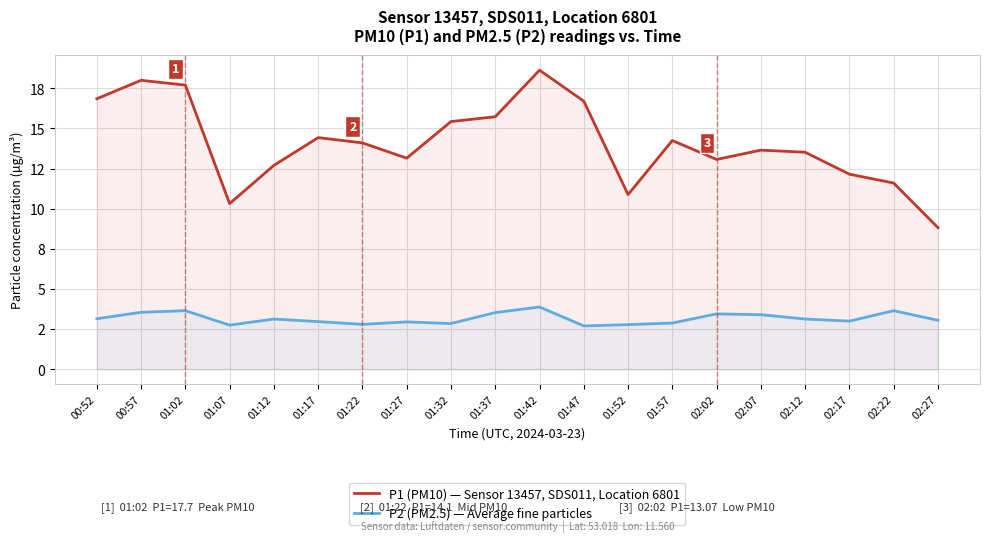

What are all the series names shown in the legend?

P1 (PM10) — Sensor 13457, SDS011, Location 6801, P2 (PM2.5) — Average fine particles